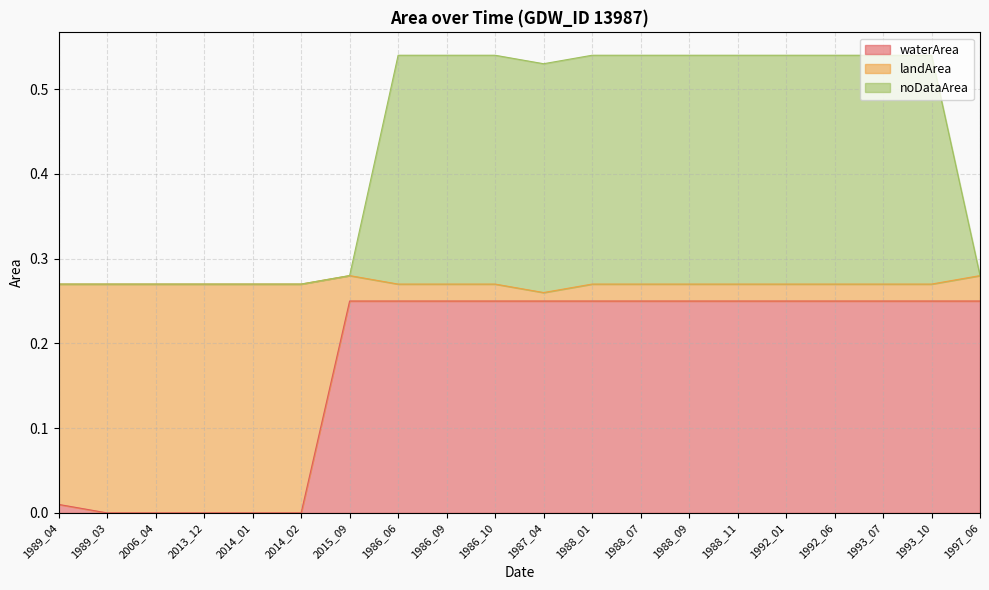

Does the chart have visible grid lines?

Yes